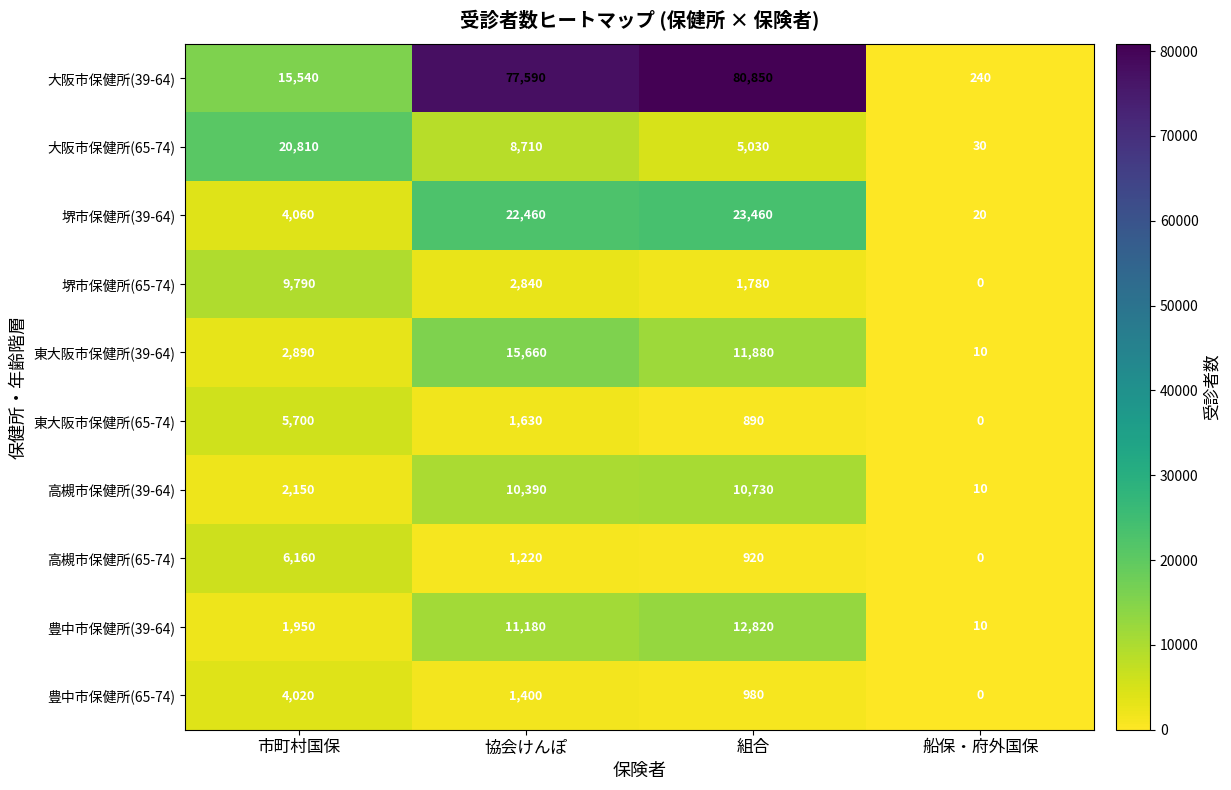

At which label is 東大阪市保健所(39-64) closest to 7835?

組合